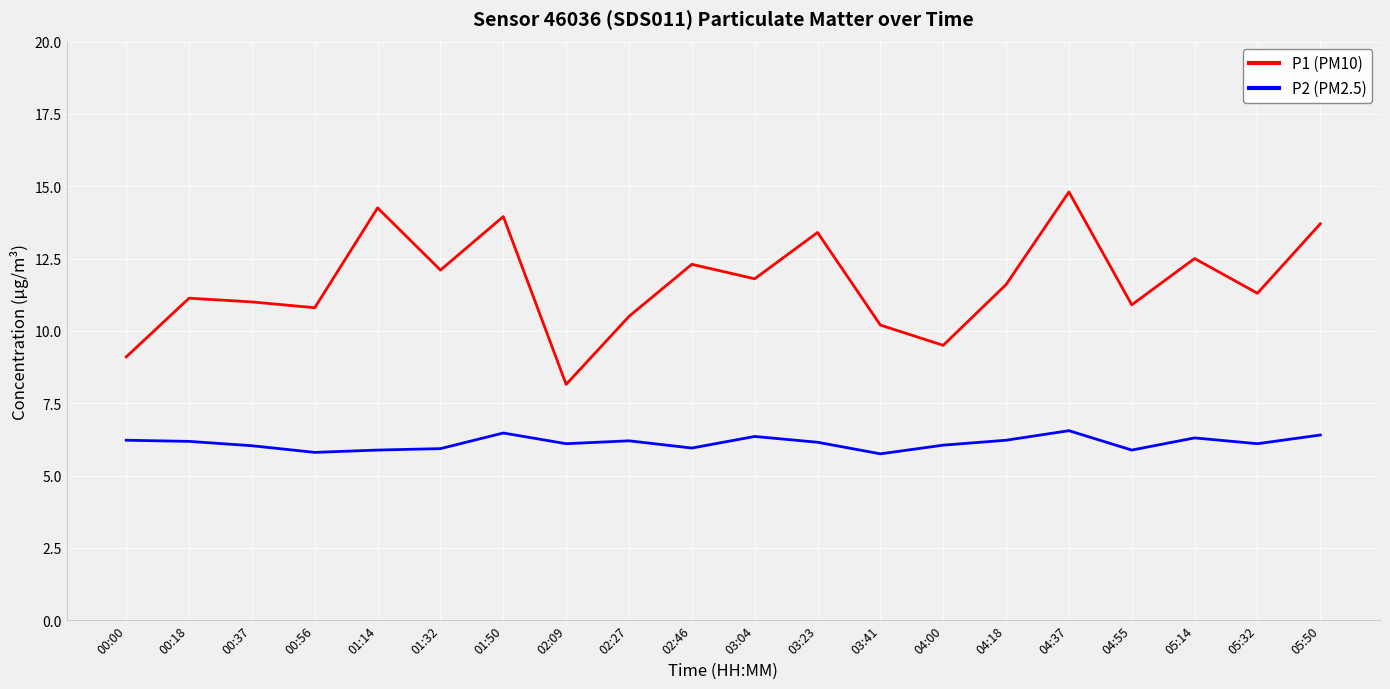

The value of P1 (PM10) at 02:09 is 10.8. True or false?

False